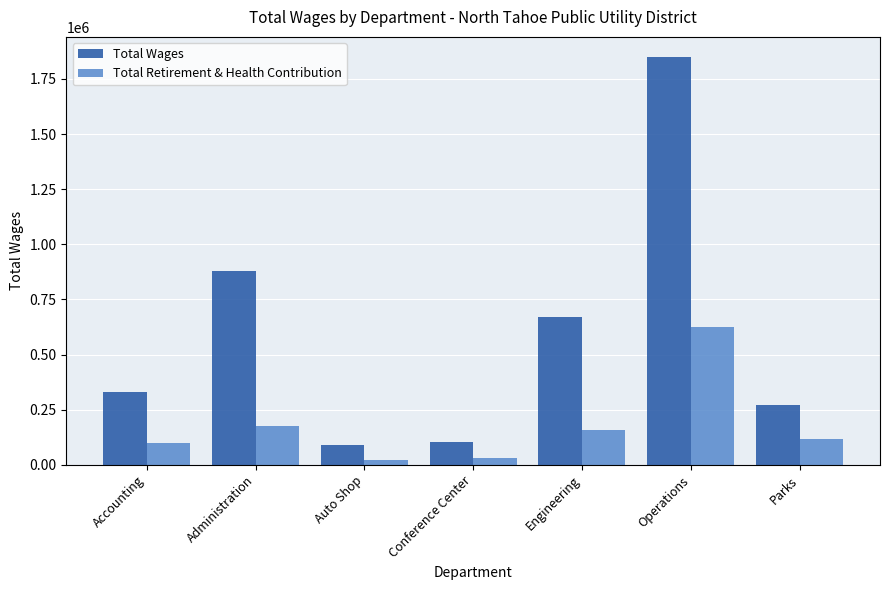

What is the difference between the maximum and minimum values in the Total Wages series?

1760319